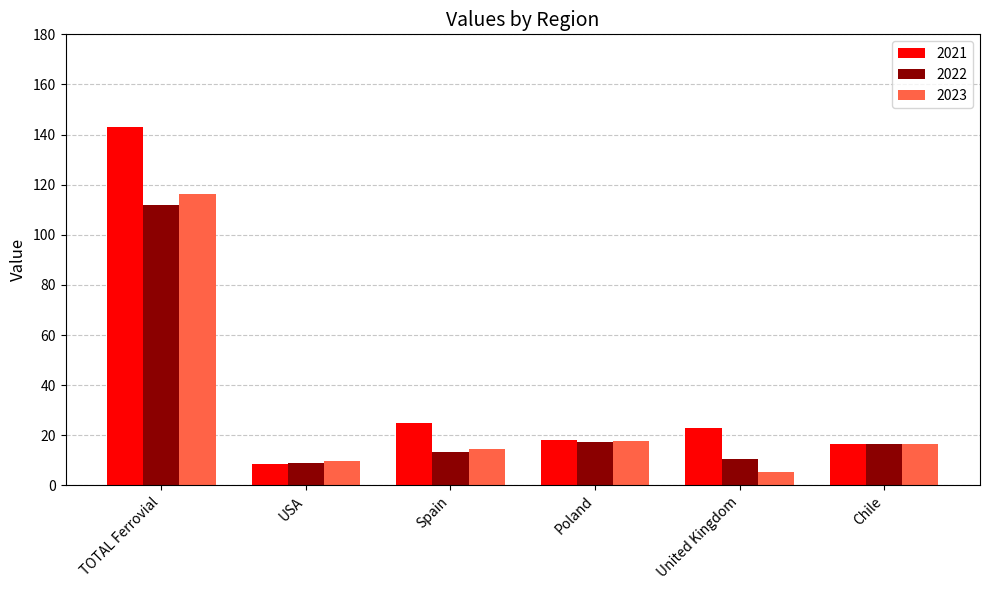

Count the number of categories in the chart.

6